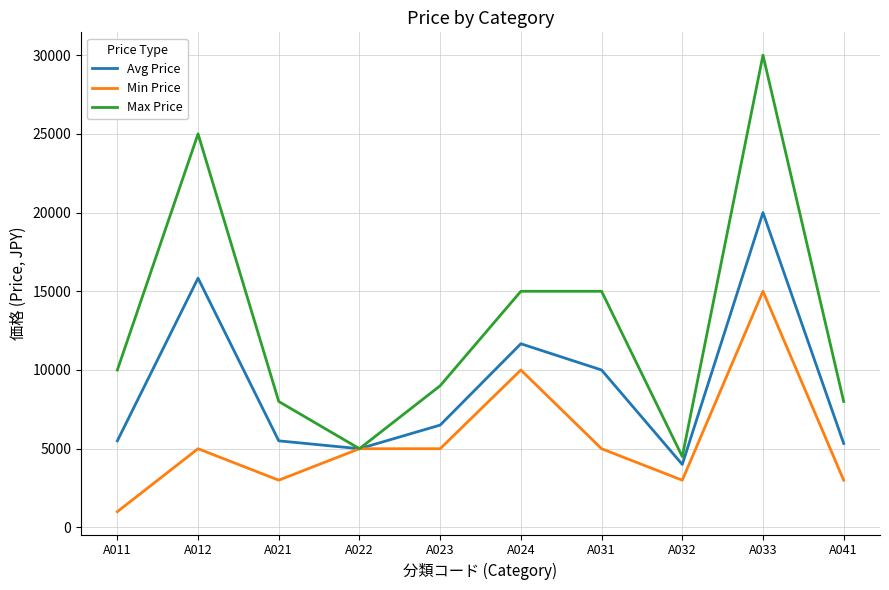

What value does the Max Price series have at A031?

15000.0